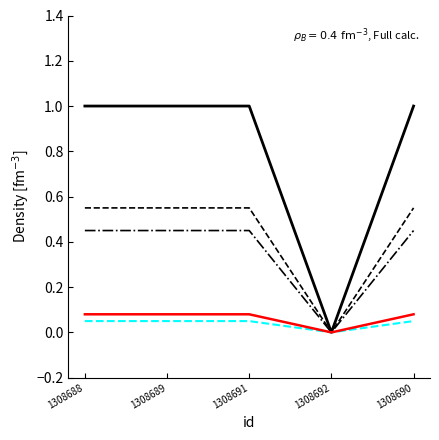

What is the ratio of the value at 1308689 to the value at 1308691?

1.0